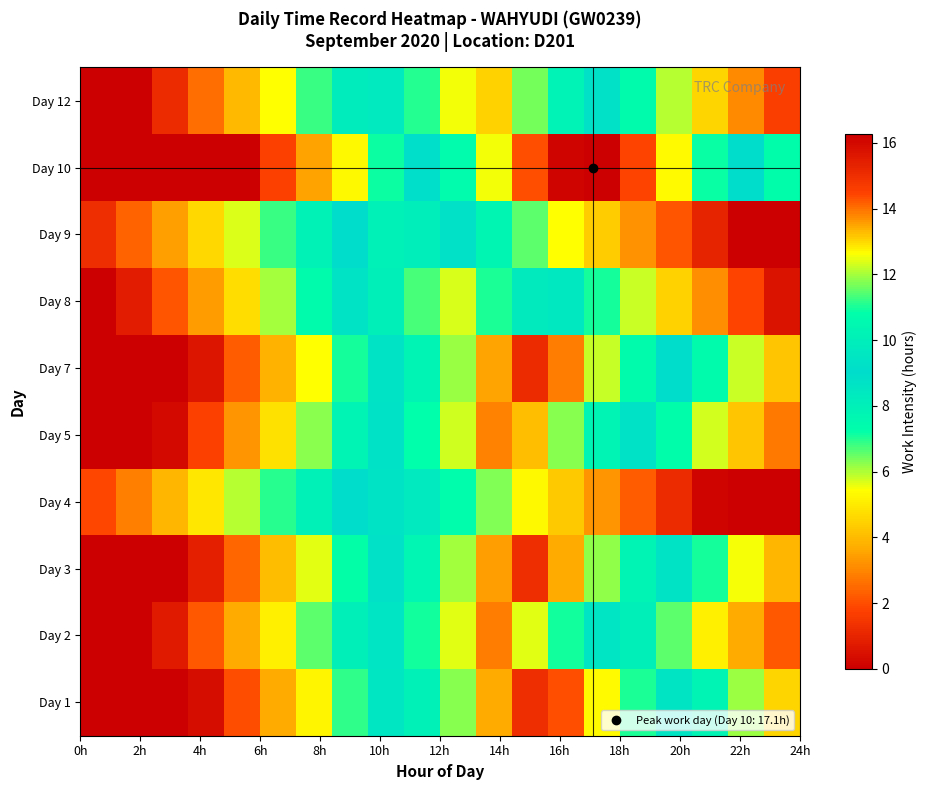

How many series are shown in this chart?

10